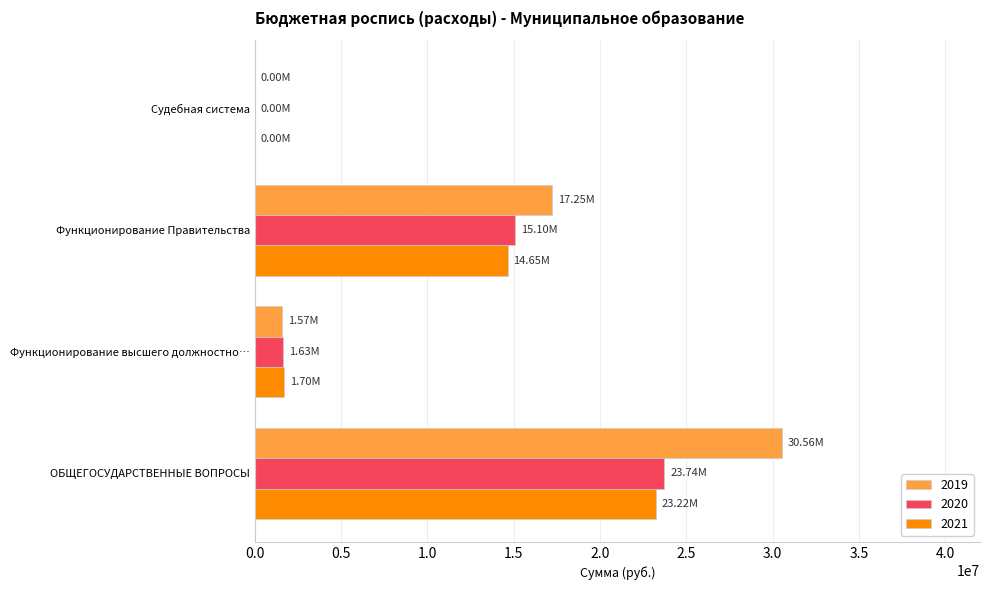

The 2021 series shows 1400.0 at Судебная система. True or false?

True